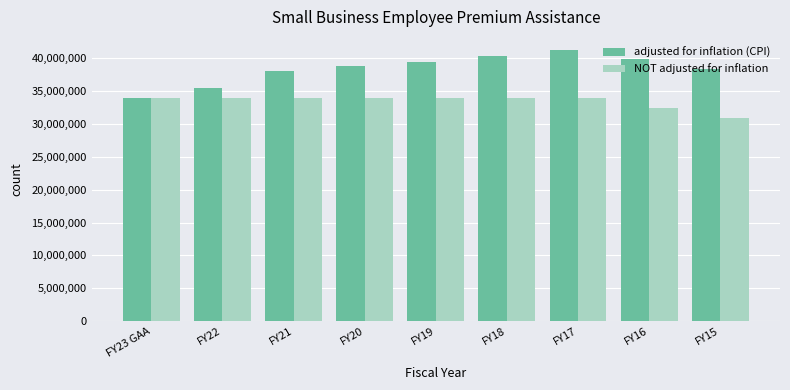

List the series in order of their peak value, highest first.

adjusted for inflation (CPI), NOT adjusted for inflation